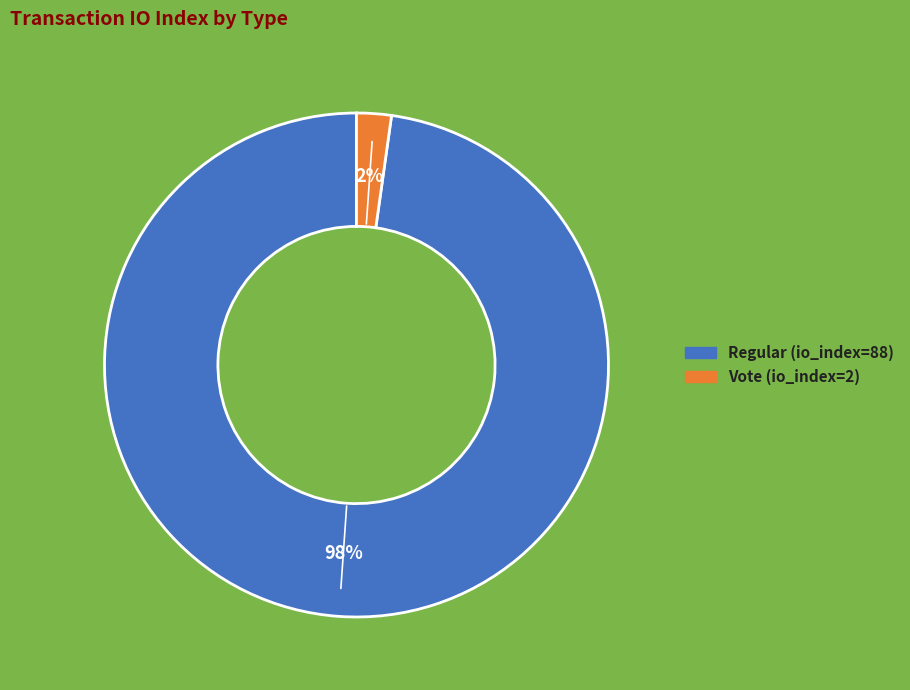

How many slices are in this pie chart?

2